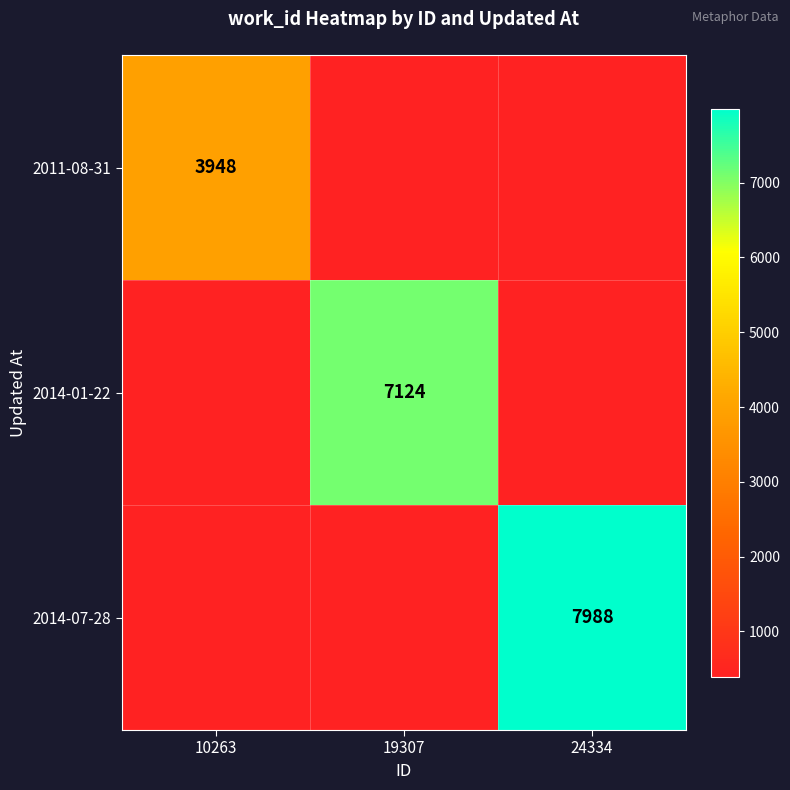

The value of 2011-08-31 at 10263 is 3948.0. True or false?

True